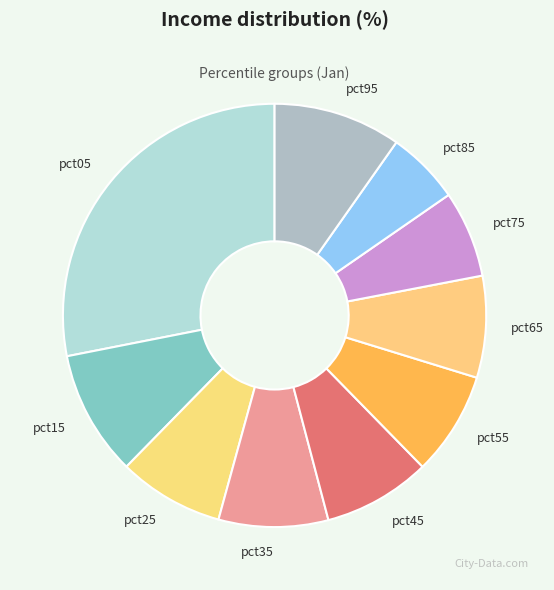

Does any single category account for the majority?

No